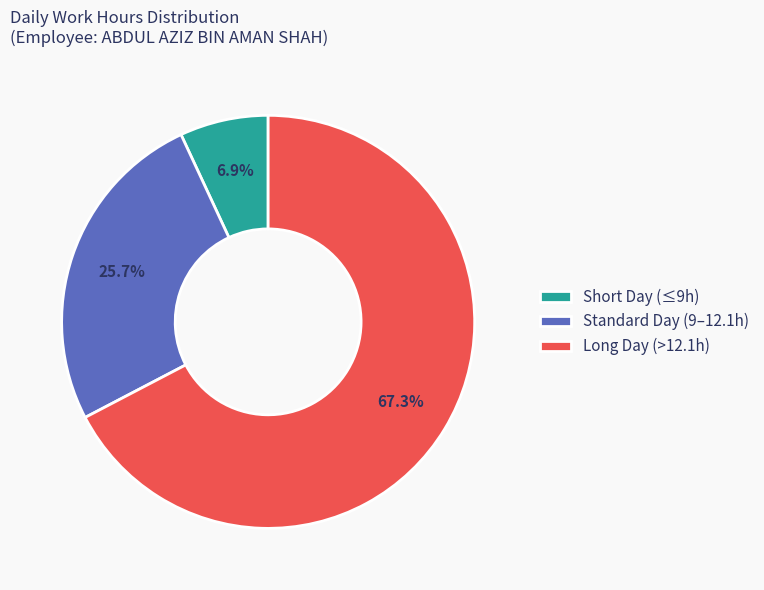

Which category has the biggest portion of the pie?

Long Day (>12.1h)